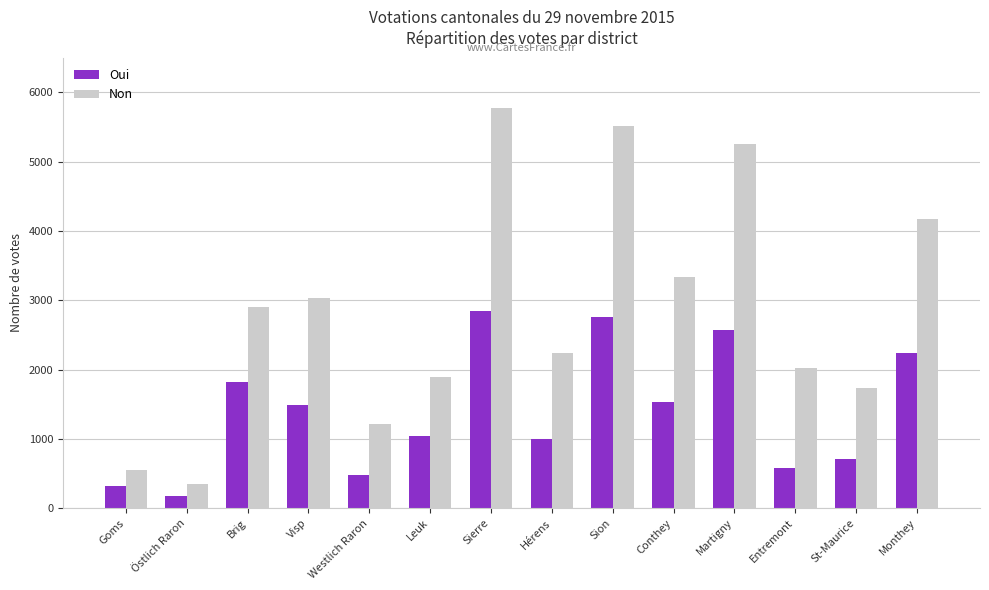

Reading right to left, transcribe all the data shown in this chart.

Oui: 2238	703	586	2569	1536	2754	1001	2844	1039	478	1485	1817	182	320
Non: 4176	1741	2016	5252	3331	5512	2234	5773	1889	1211	3034	2898	349	546